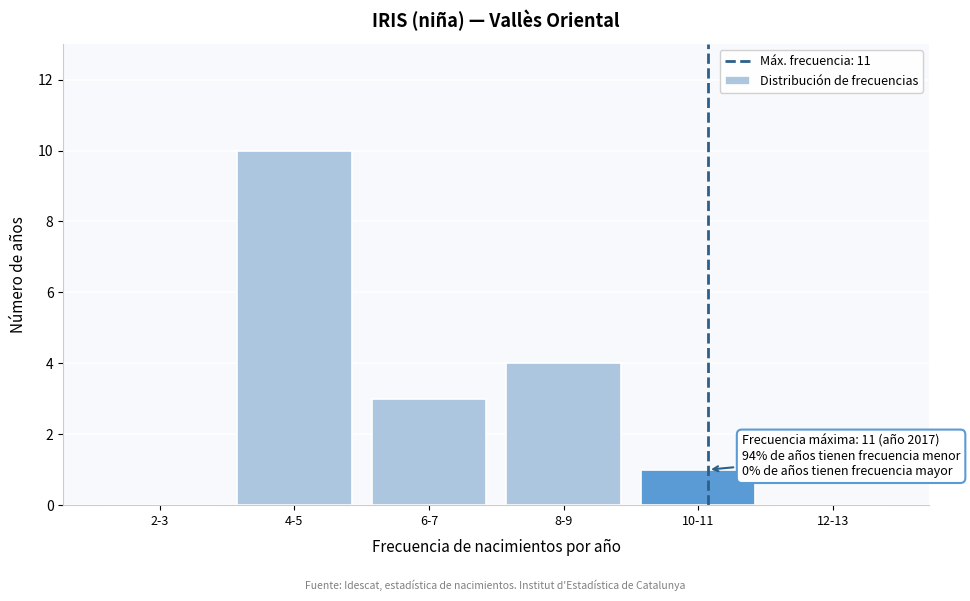

Reading right to left, what are all the values shown in this chart?

12-13=0	10-11=1	8-9=4	6-7=3	4-5=10	2-3=0